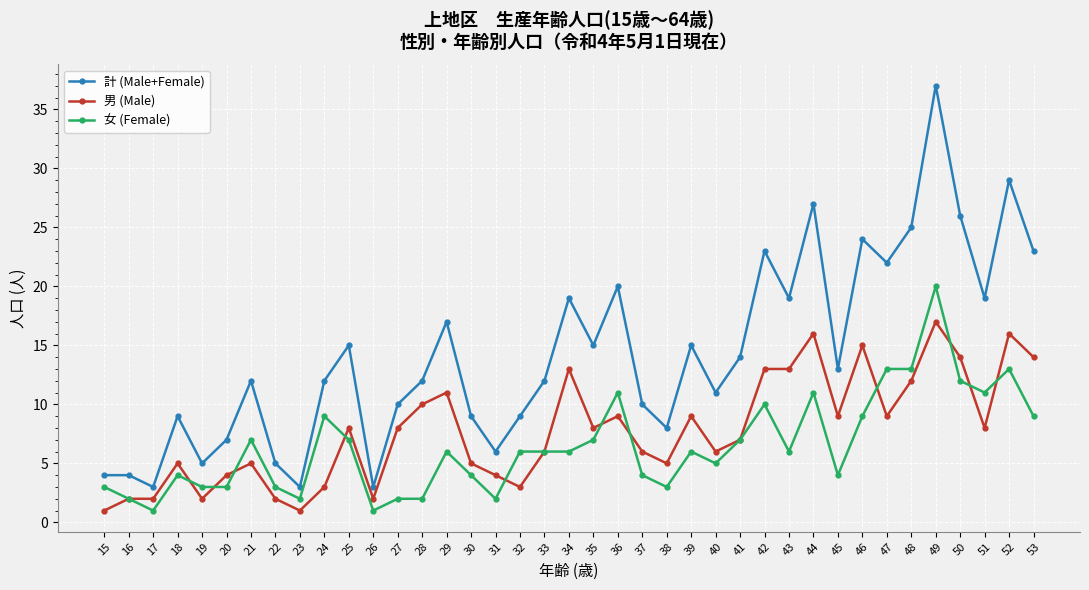

Which series changed the most between 29 and 30?

計 (Male+Female)